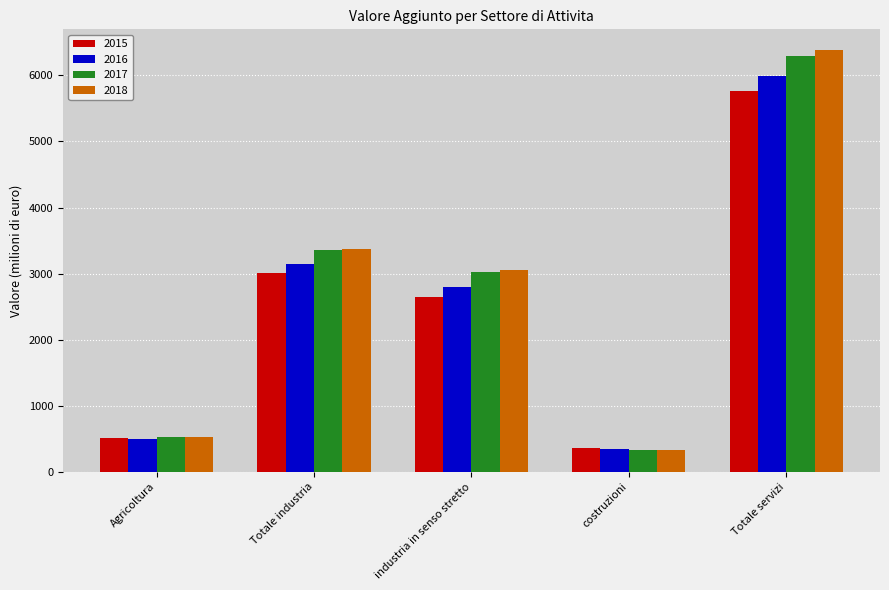

At how many categories does at least one series exceed 1200?

3